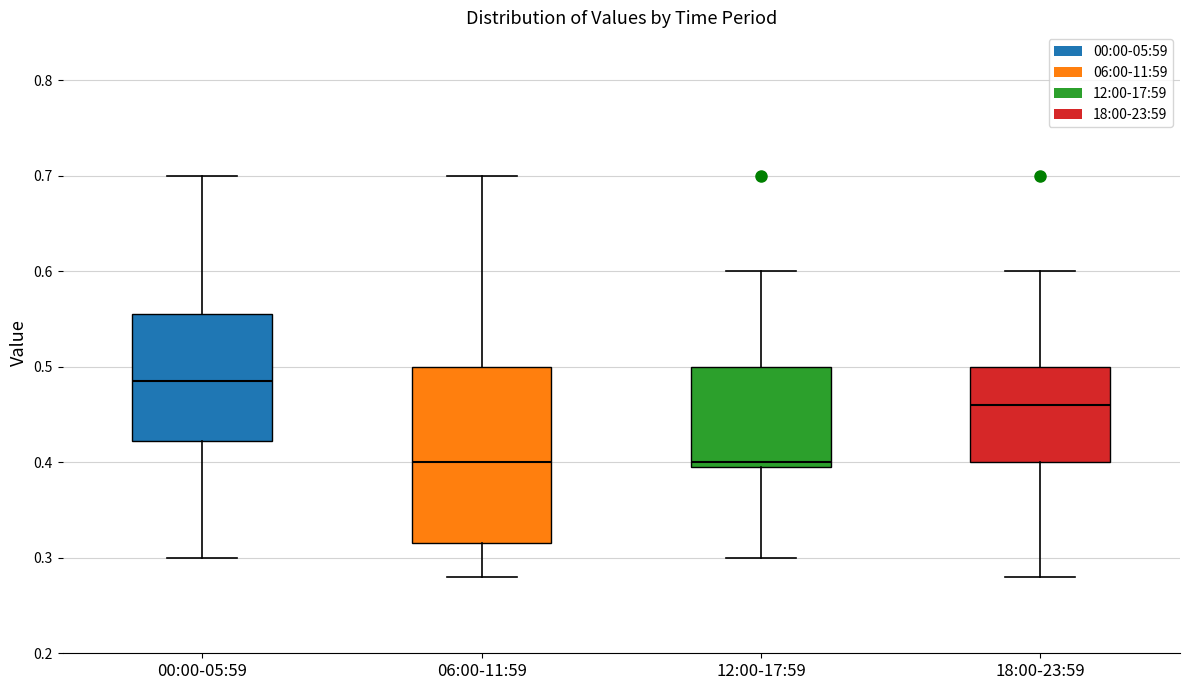

Reading left to right, read every box against the y-axis: the position of its median line, the range the box covers, and the ends of its whiskers. The values are not printed on the chart, so give them approximately, as read against the axis.

00:00-05:59: median 0.49, box 0.42 to 0.56, whiskers 0.30 to 0.70
06:00-11:59: median 0.40, box 0.32 to 0.50, whiskers 0.28 to 0.70
12:00-17:59: median 0.40 (just above the box's lower edge), box 0.40 to 0.50, whiskers 0.30 to 0.60
18:00-23:59: median 0.46, box 0.40 to 0.50, whiskers 0.28 to 0.60